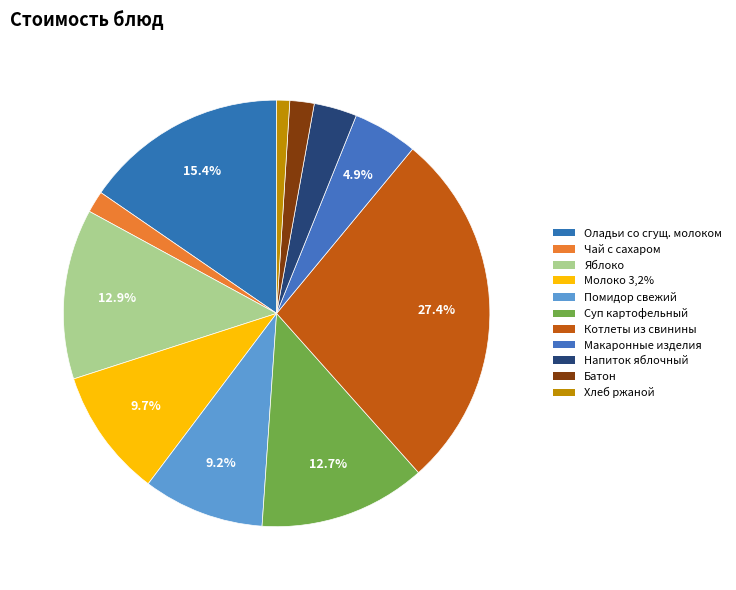

How many segments does this pie chart have?

11